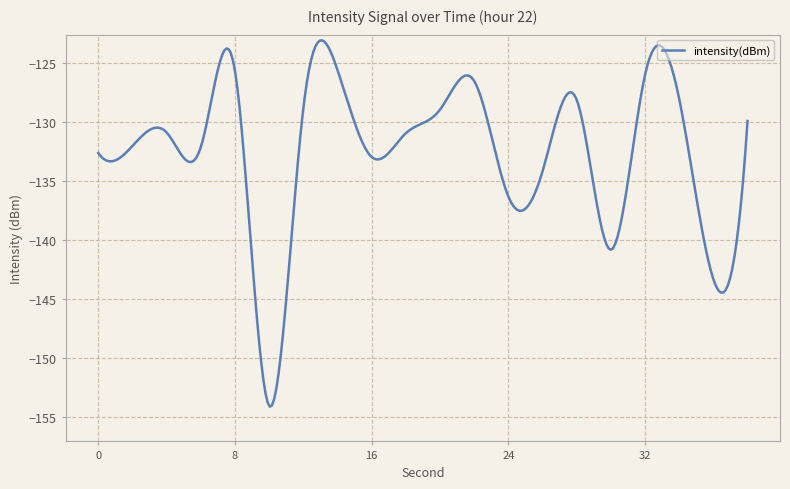

What is the minimum value shown in the chart?

-154.1